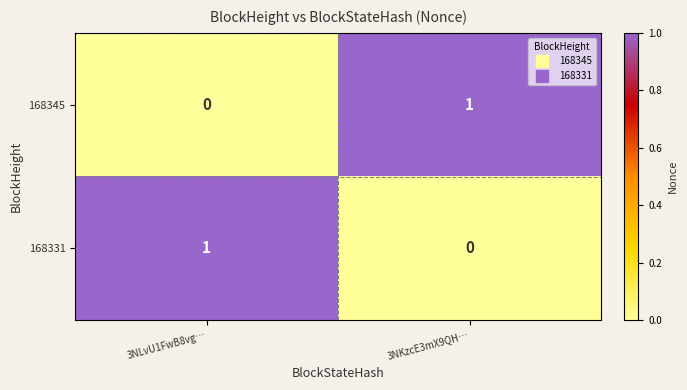

At which label is 168331 closest to 0?

3NKzcE3mX9QH…